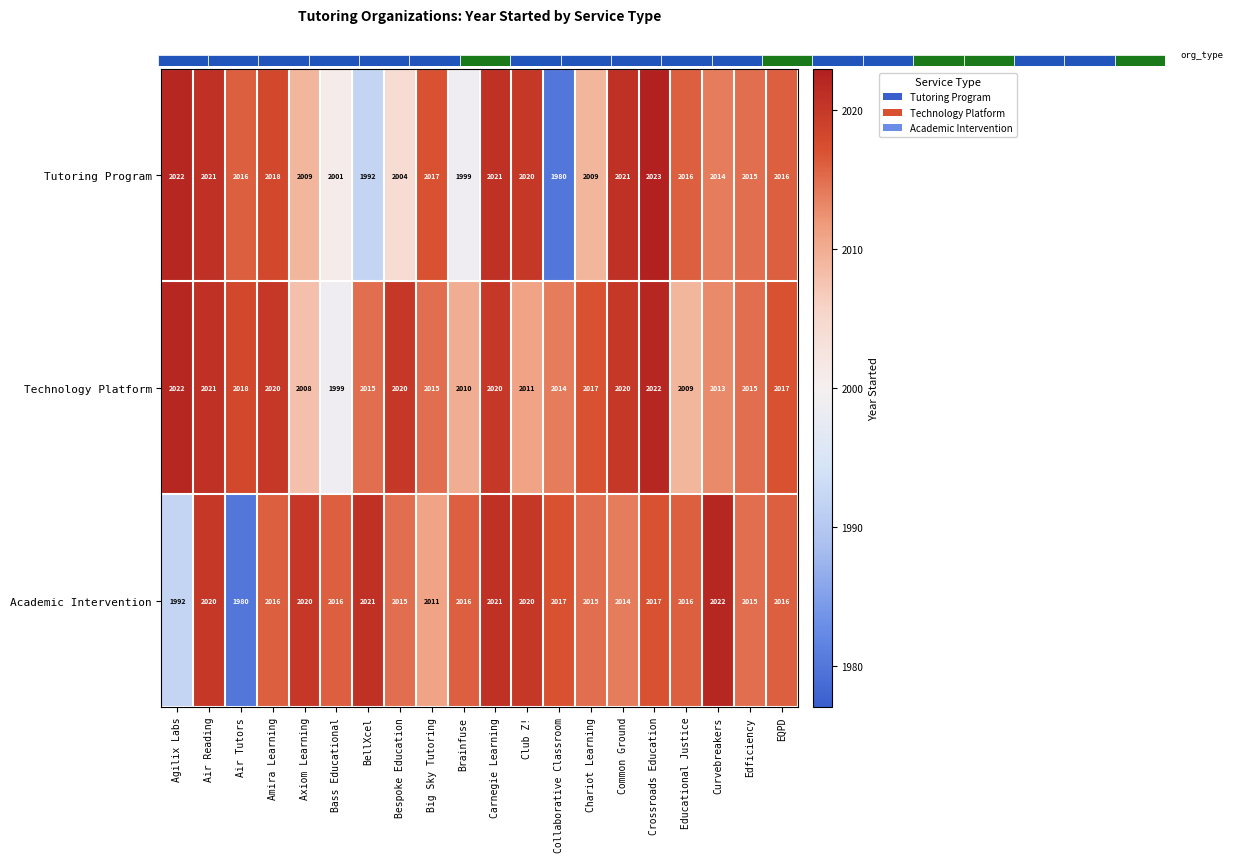

What value does the Tutoring Program series have at Educational Justice?

2016